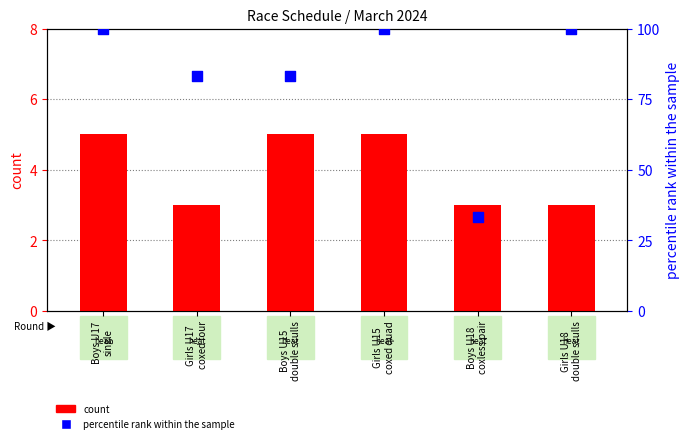

Which series reaches the minimum Y coordinate?

count